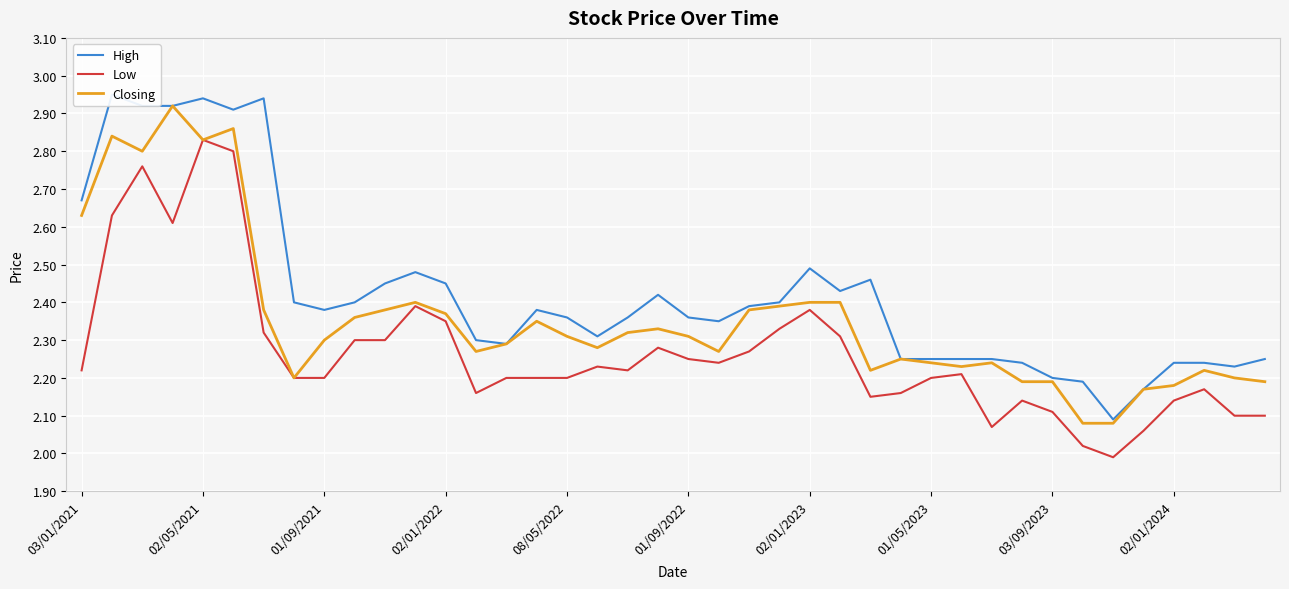

Where does the Low series first go above 2?

03/01/2021